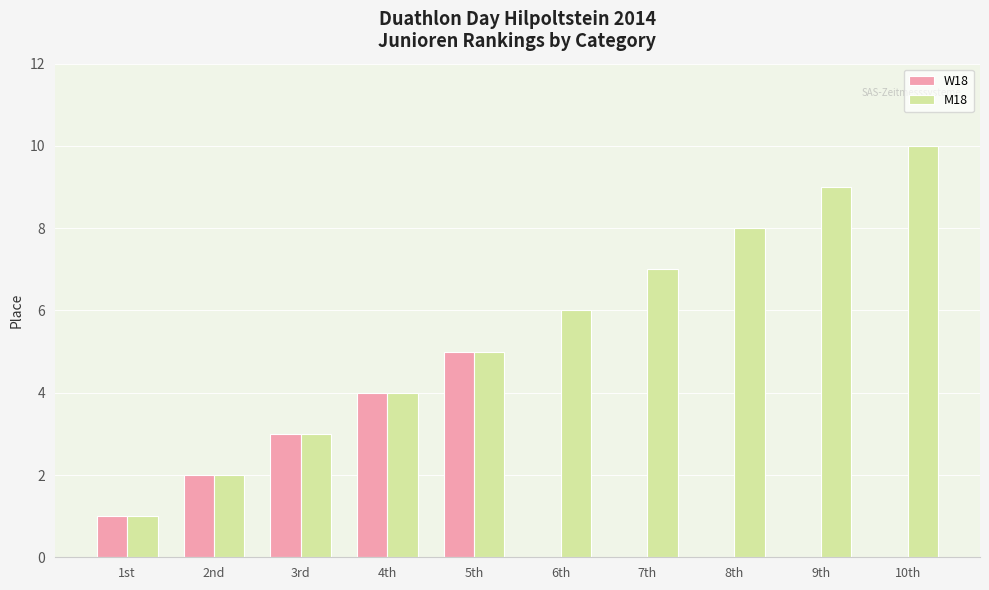

Is the value of M18 at 10th greater than the value of W18 at 2nd?

Yes